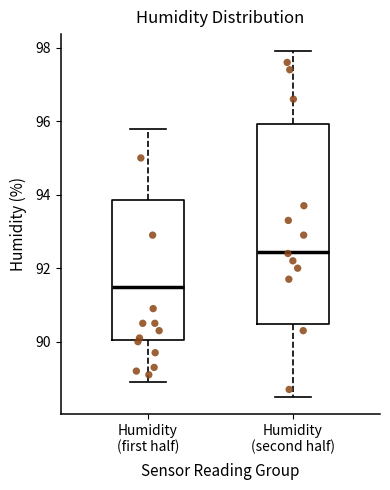

Reading left to right, read every box against the y-axis: the position of its median line, the range the box covers, and the ends of its whiskers. The values are not printed on the chart, so give them approximately, as read against the axis.

Humidity (first half): median 91.6, box 90.0 to 93.8, whiskers 89.0 to 95.8
Humidity (second half): median 92.4, box 90.4 to 96.0, whiskers 88.6 to 98.0